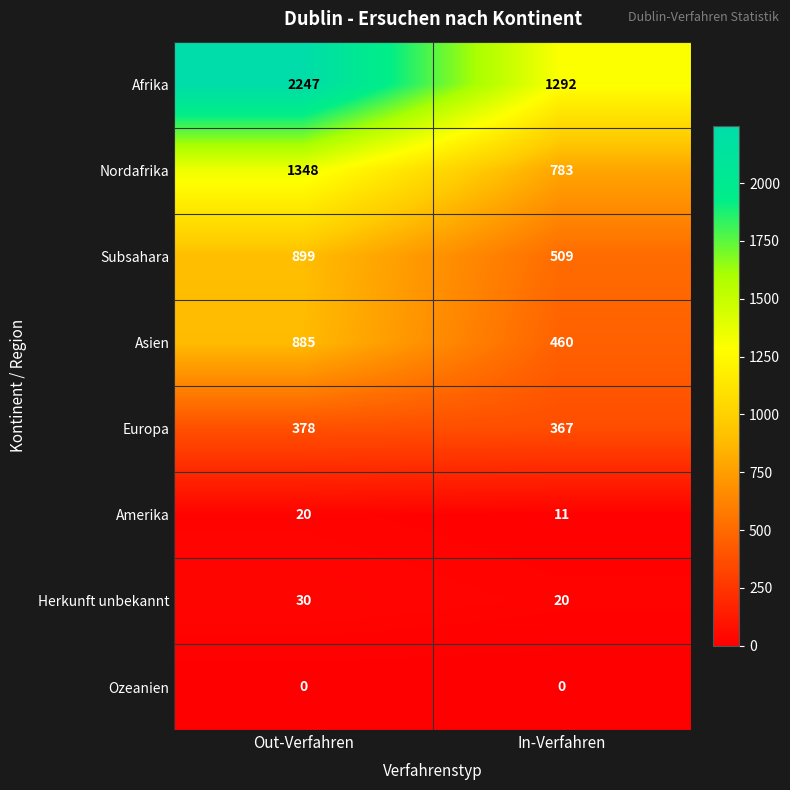

What is the difference between the maximum and minimum values in the Subsahara series?

390